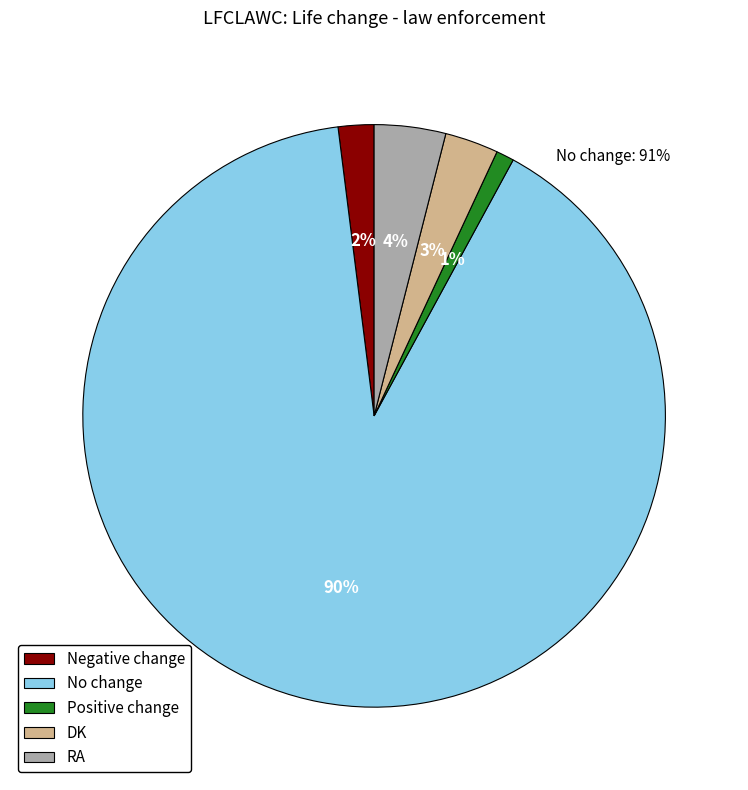

What is the largest slice in the pie chart?

No change